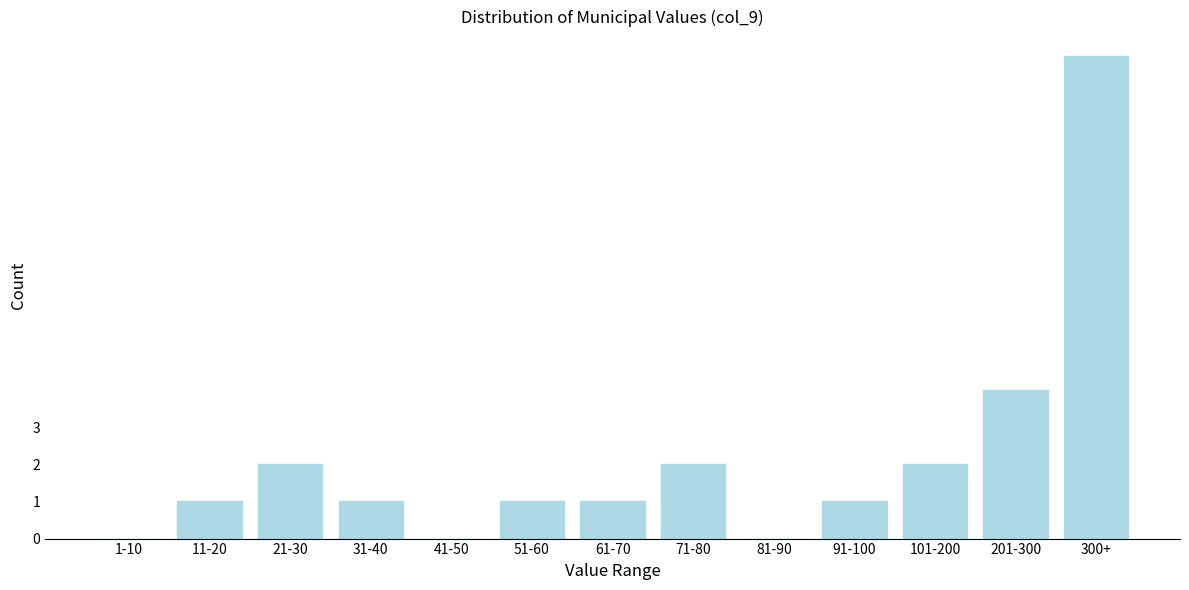

Reading right to left, what are all the values shown in this chart?

300+=13	201-300=4	101-200=2	91-100=1	81-90=0	71-80=2	61-70=1	51-60=1	41-50=0	31-40=1	21-30=2	11-20=1	1-10=0